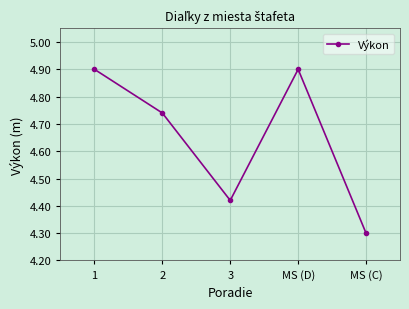

How many interior local peaks (higher than both neighbors) does the data have?

1